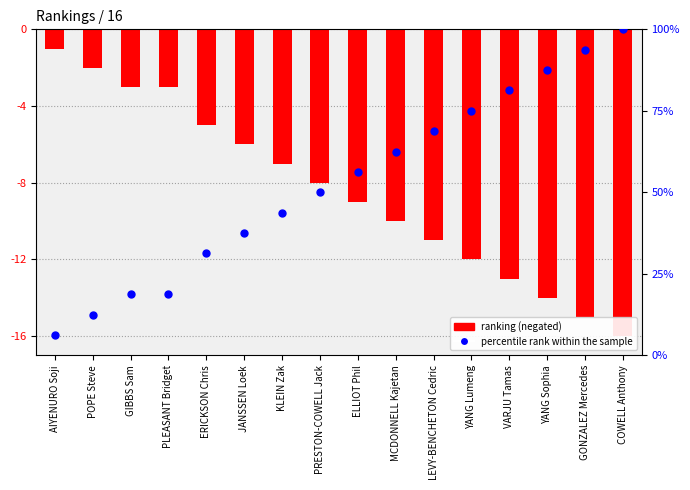

What are all the series names shown in the legend?

ranking (negated), percentile rank within the sample